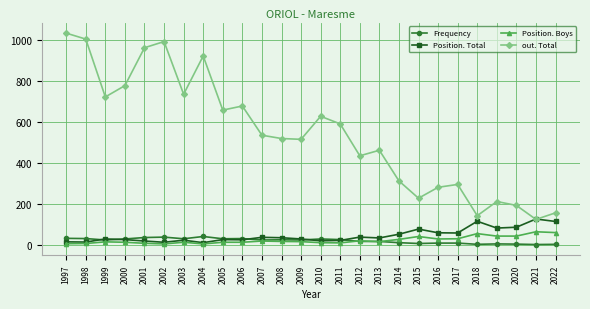

True or false: out. Total and Position. Boys intersect in this chart.

False